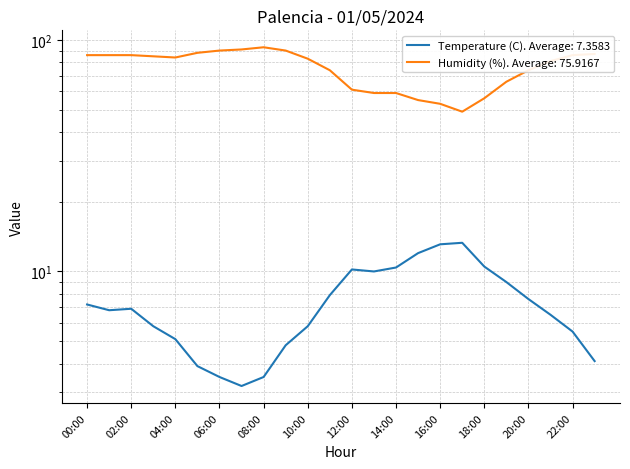

At 16:00, list the series in order from largest to smallest.

Humidity (%), Temperature (C)